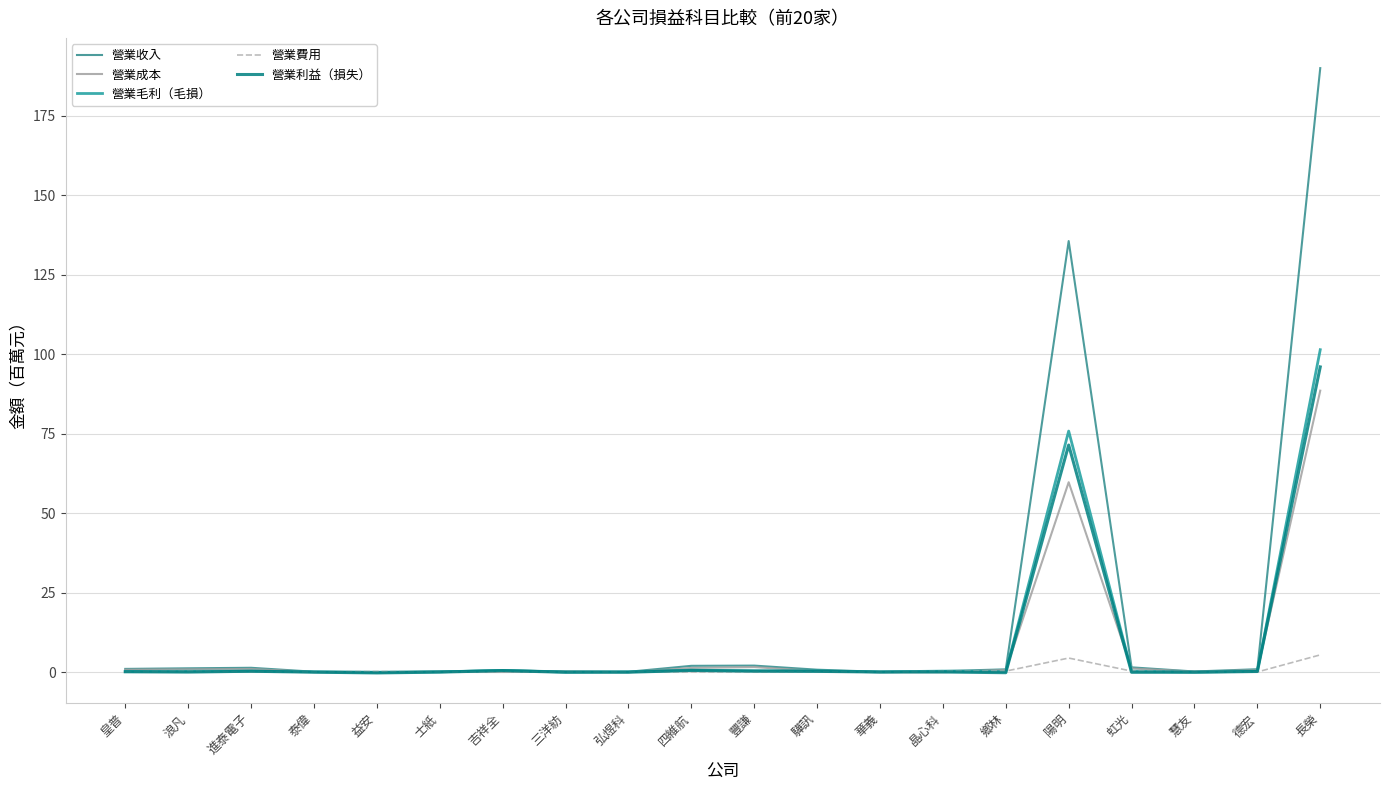

True or false: 營業費用 has a value of 0.1 at 四維航.

True